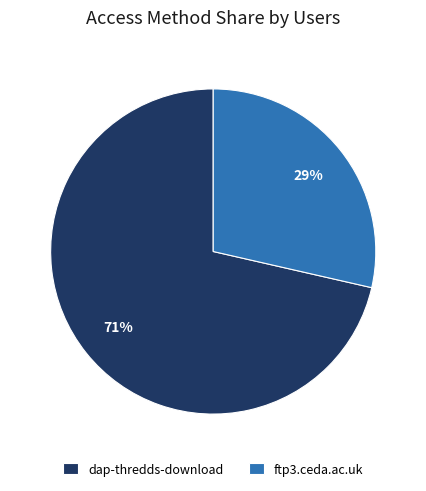

What percentage is the ftp3.ceda.ac.uk slice, to the nearest percent?

29%